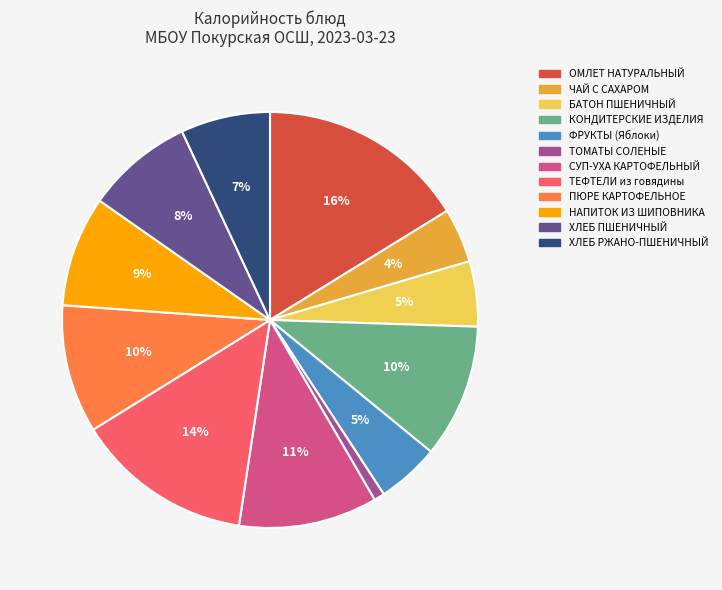

Do СУП-УХА КАРТОФЕЛЬНЫЙ and НАПИТОК ИЗ ШИПОВНИКА together represent more than half of the pie?

No